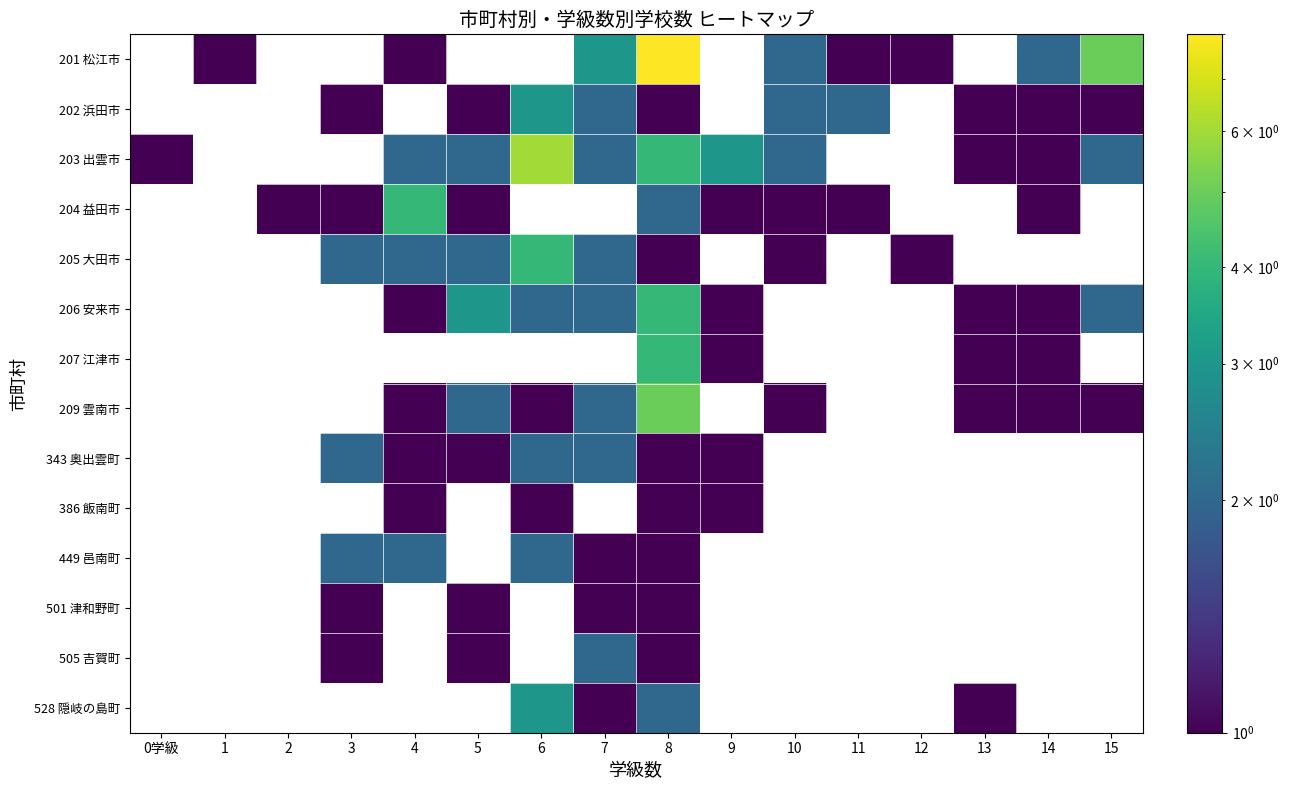

How many categories are shown in the chart?

16